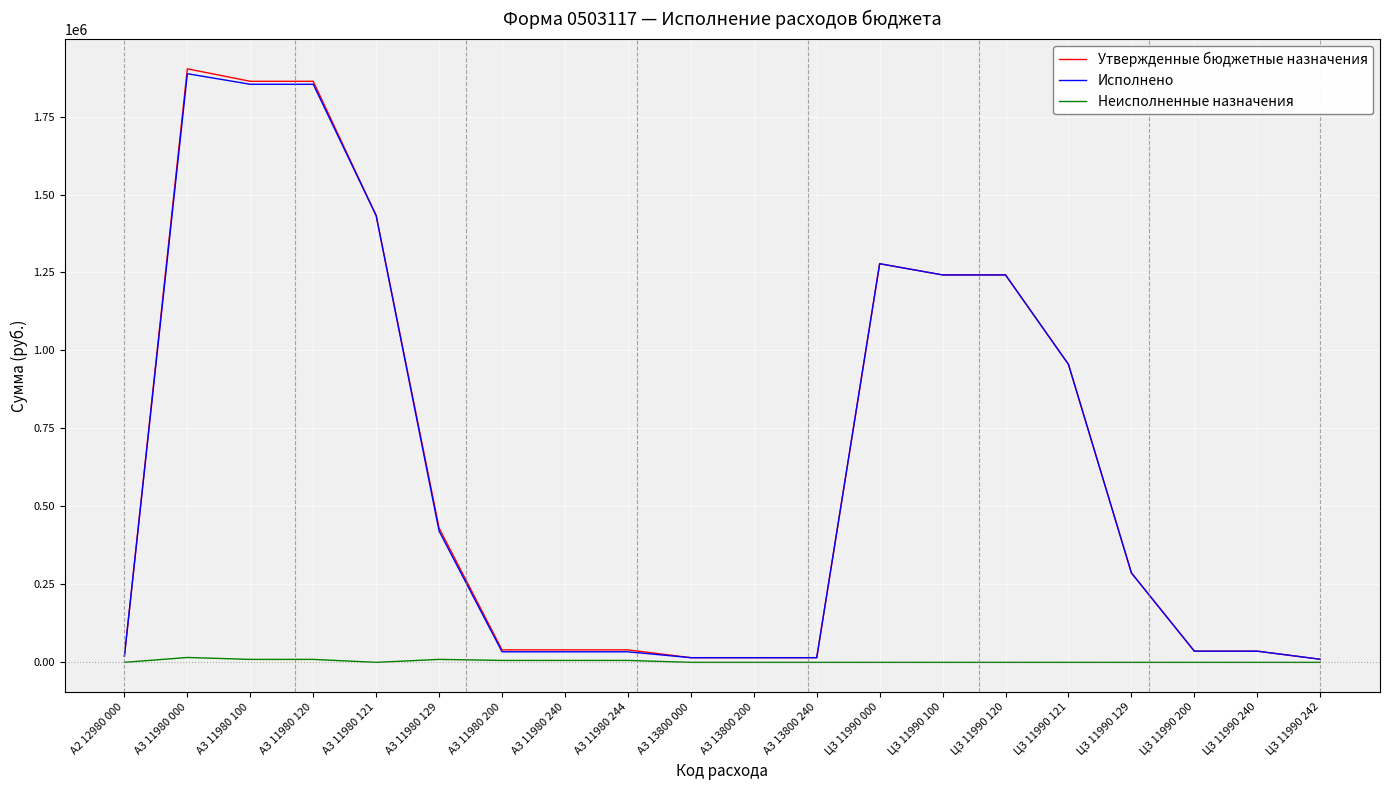

At which label does Утвержденные бюджетные назначения first exceed 286836?

A3 11980 000